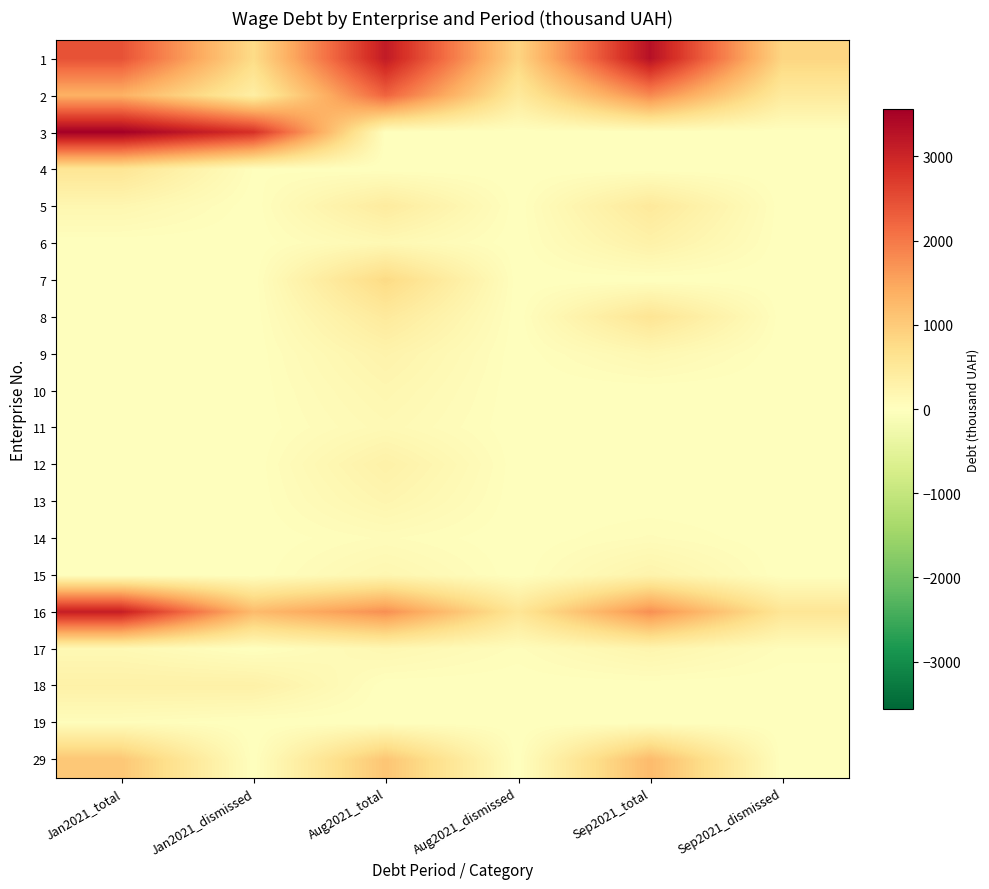

Which has a higher value, Jan2021_dismissed or Aug2021_dismissed?

Aug2021_dismissed